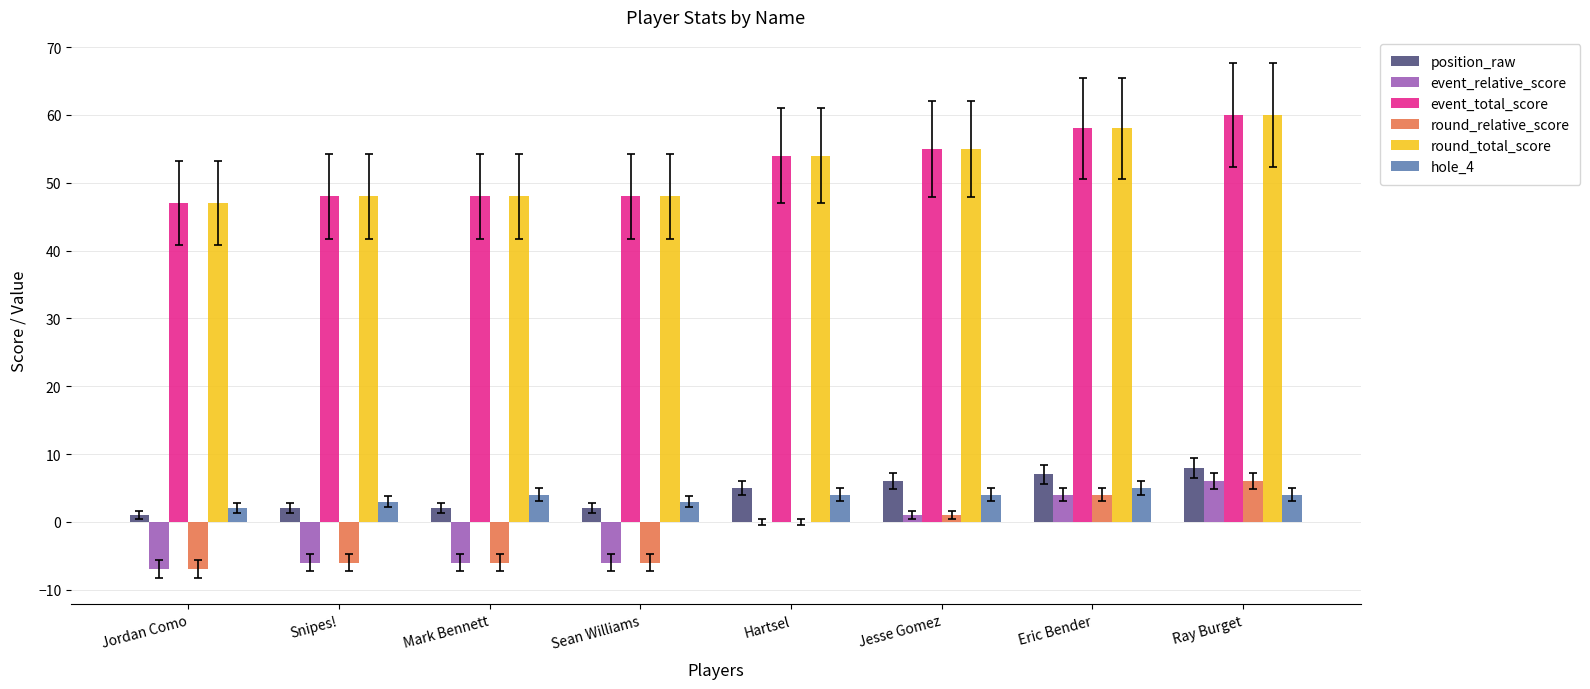

Is the value of hole_4 at Mark Bennett greater than the value of round_total_score at Jesse Gomez?

No